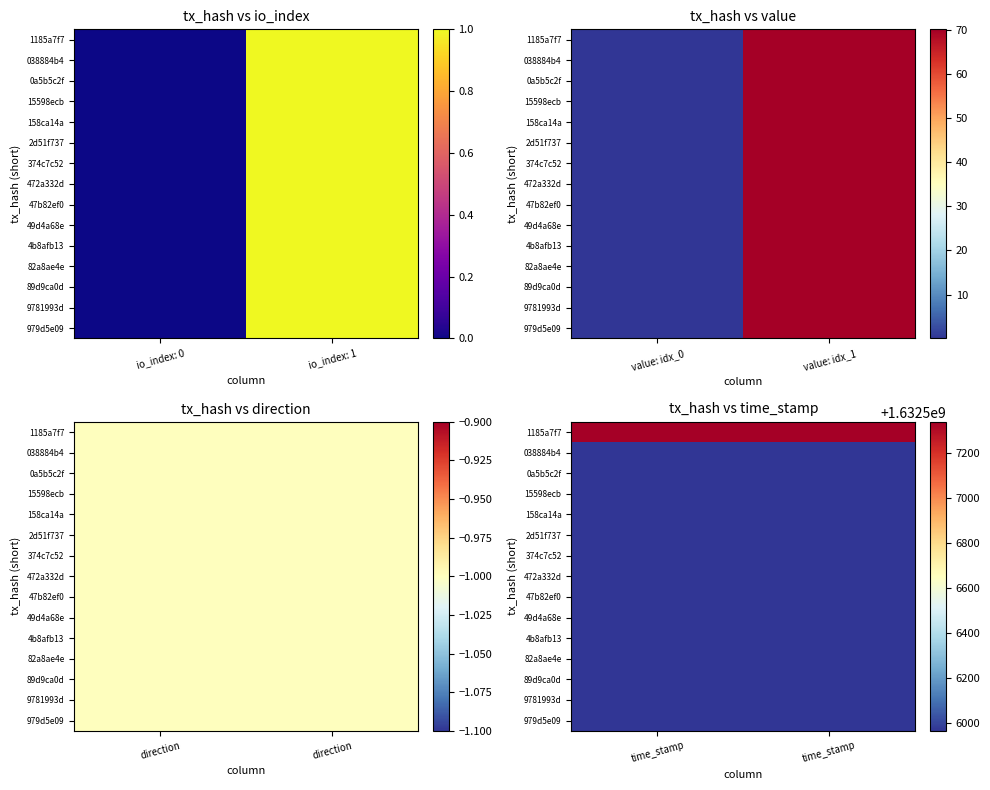

Which series has the widest spread of values?

1185a7f7